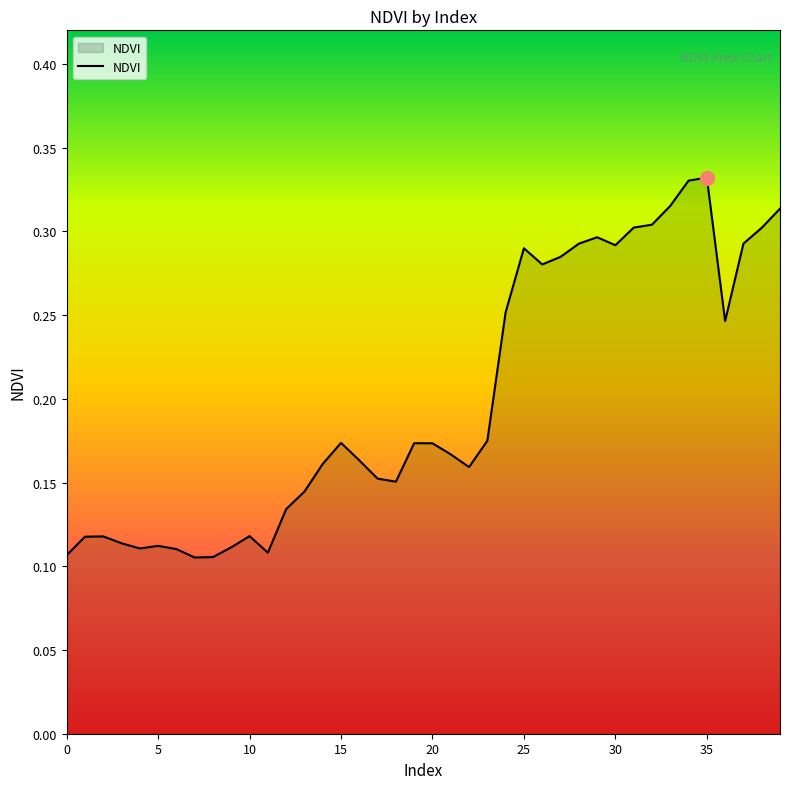

What is the label of the 10th point from the left?

9